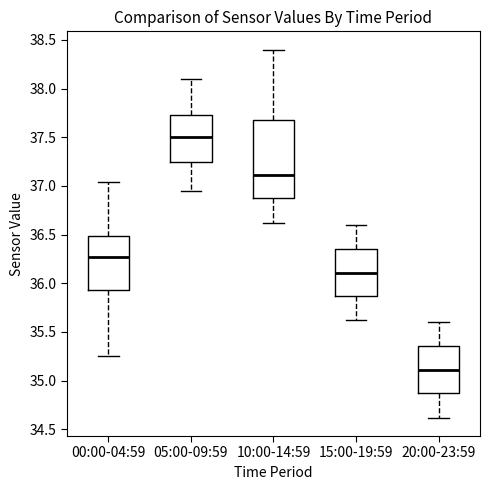

Where does the upper whisker of the box for 00:00-04:59 end on the y-axis? The values are not printed on the chart, so give them approximately, as read against the axis.

37.05